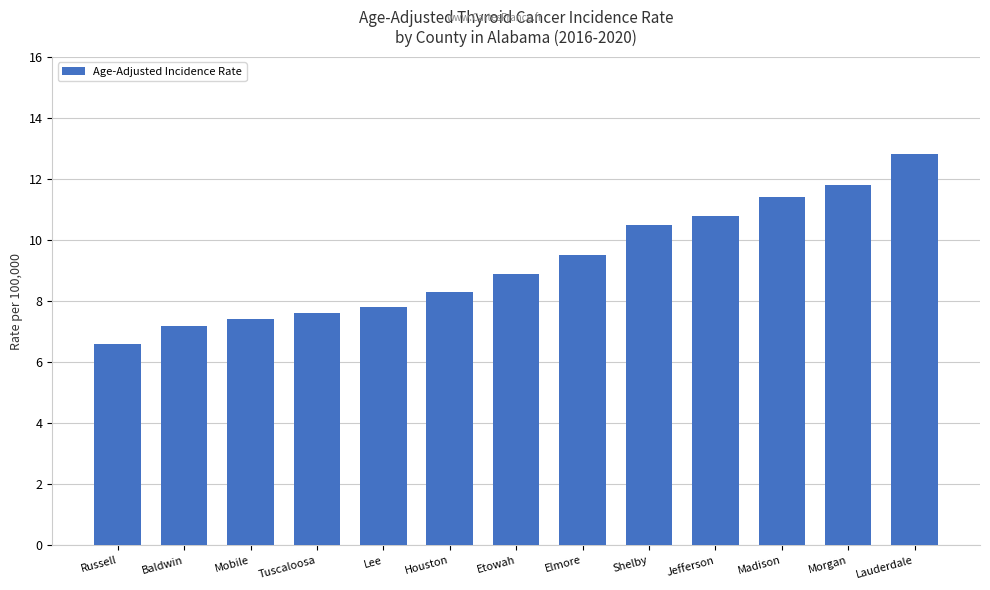

Rank the categories by value from highest to lowest.

Lauderdale, Morgan, Madison, Jefferson, Shelby, Elmore, Etowah, Houston, Lee, Tuscaloosa, Mobile, Baldwin, Russell